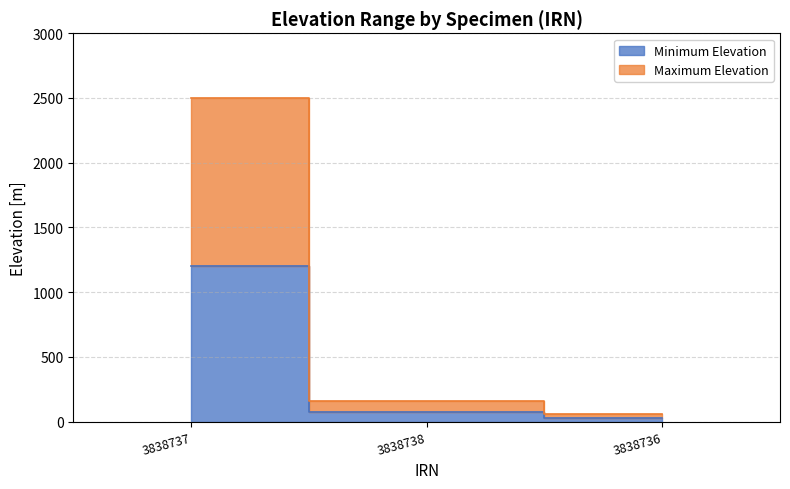

Is it true that Maximum Elevation equals 60 at 3838736?

True